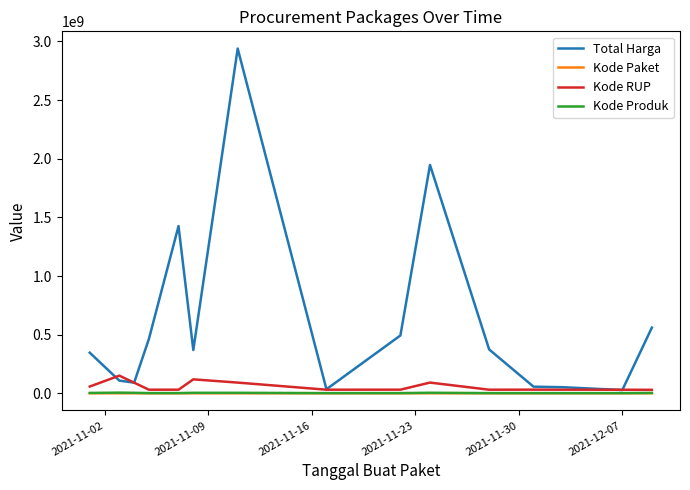

Which series has the largest total across all categories?

Total Harga